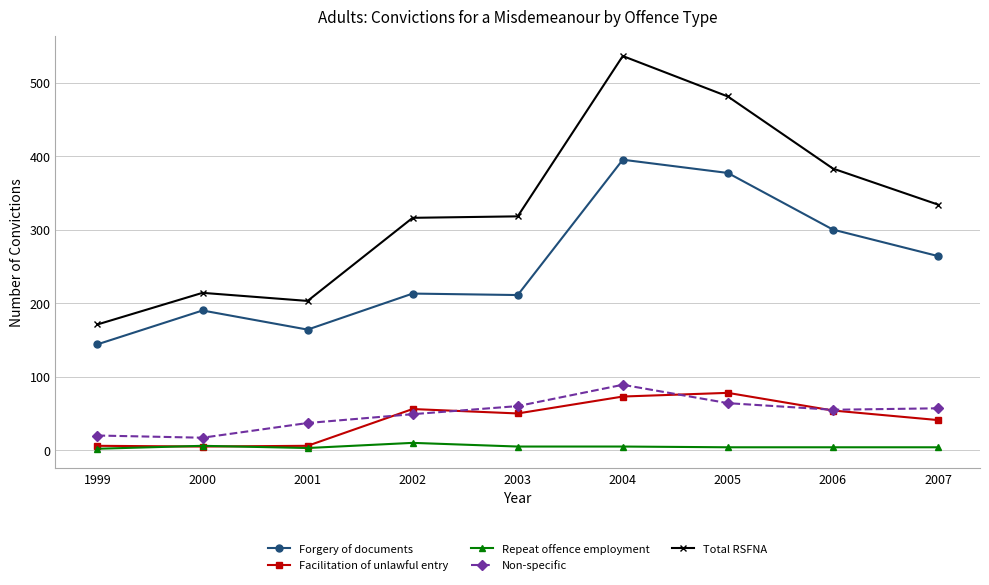

Which series has the largest total across all categories?

Total RSFNA